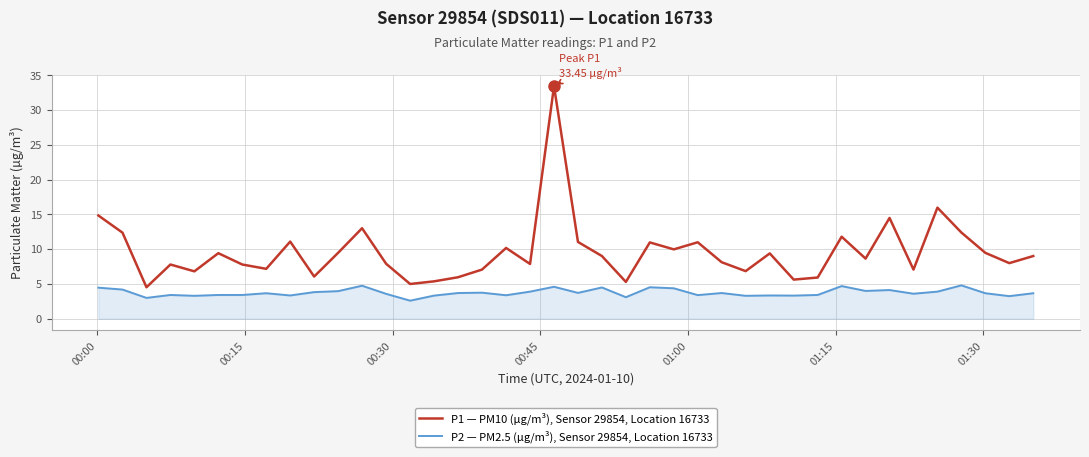

List the series in order of their overall mean, highest first.

P1 — PM10 (µg/m³), Sensor 29854, Location 16733, P2 — PM2.5 (µg/m³), Sensor 29854, Location 16733